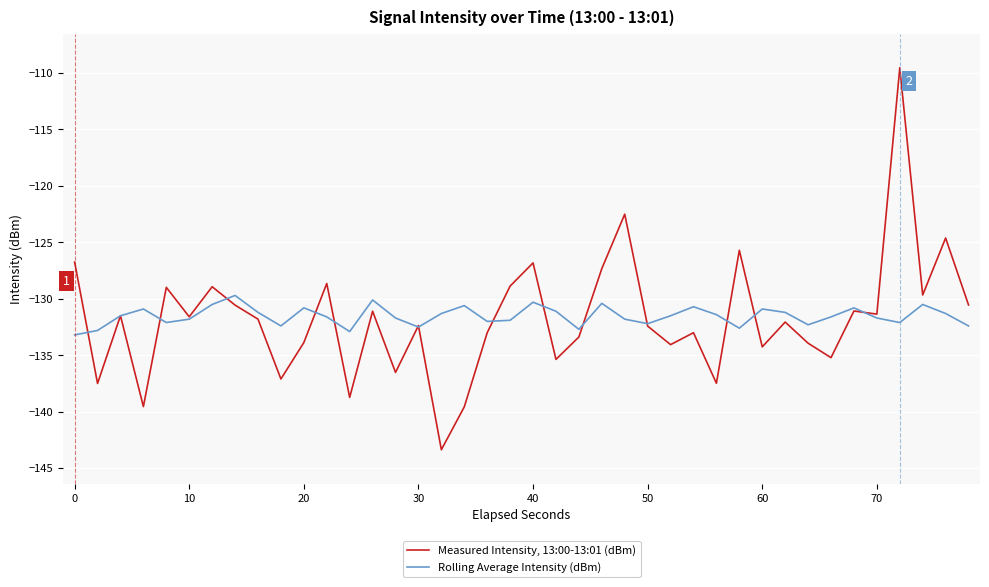

What is the maximum value for Measured Intensity, 13:00-13:01 (dBm)?

-109.5